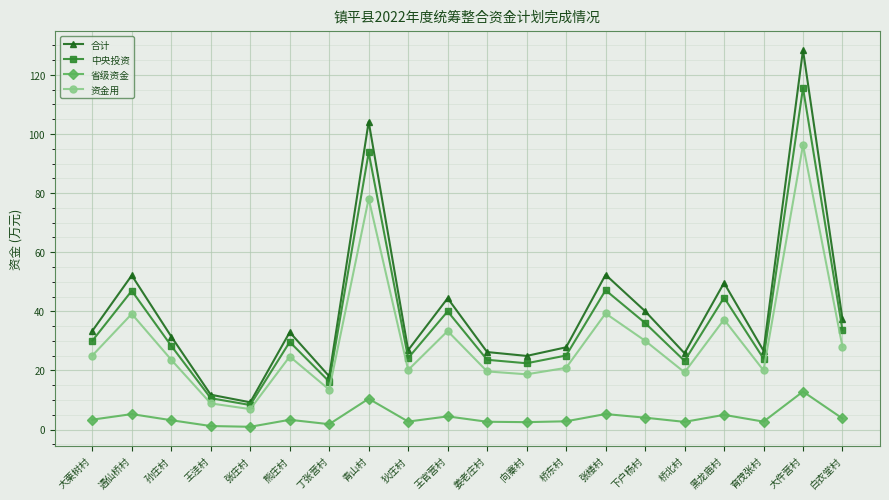

What is the label of the 14th point from the left?

张楼村